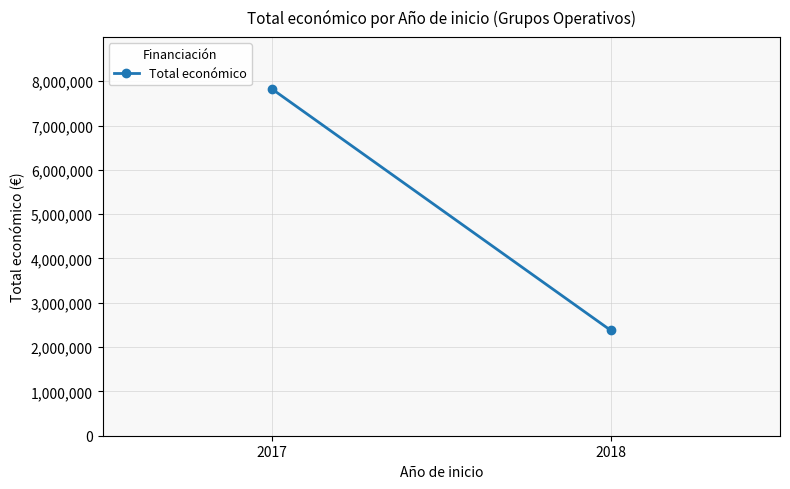

Rank the categories by value from highest to lowest.

2017, 2018